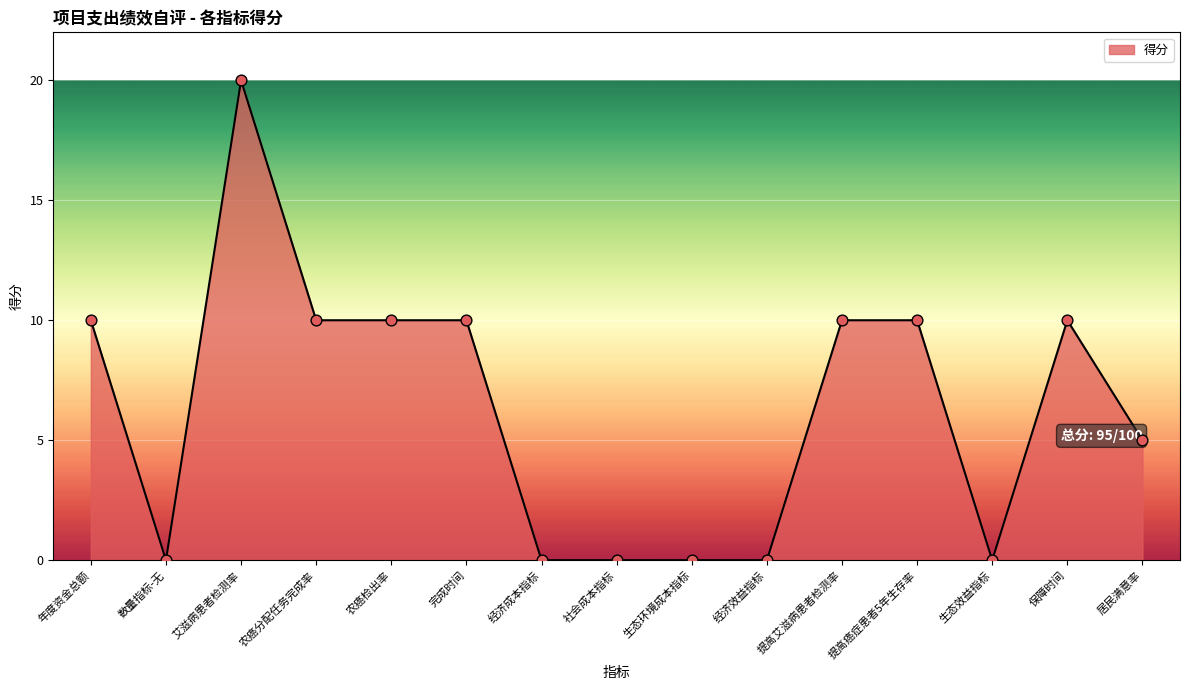

Approximately how many times larger is the value at 居民满意率 compared to 年度资金总额?

0.5